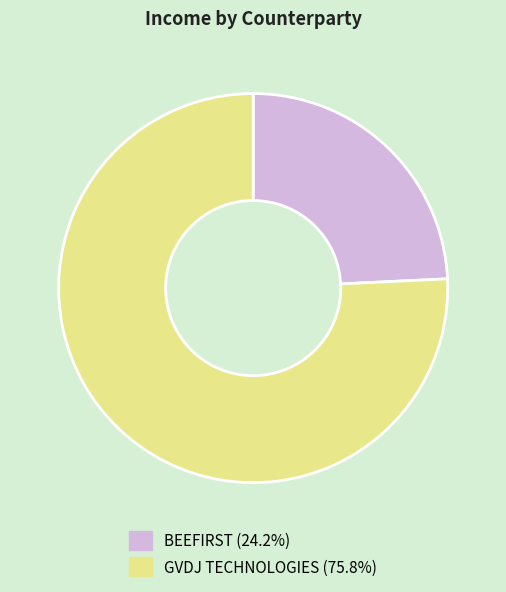

Is GVDJ TECHNOLOGIES the majority of the pie?

Yes